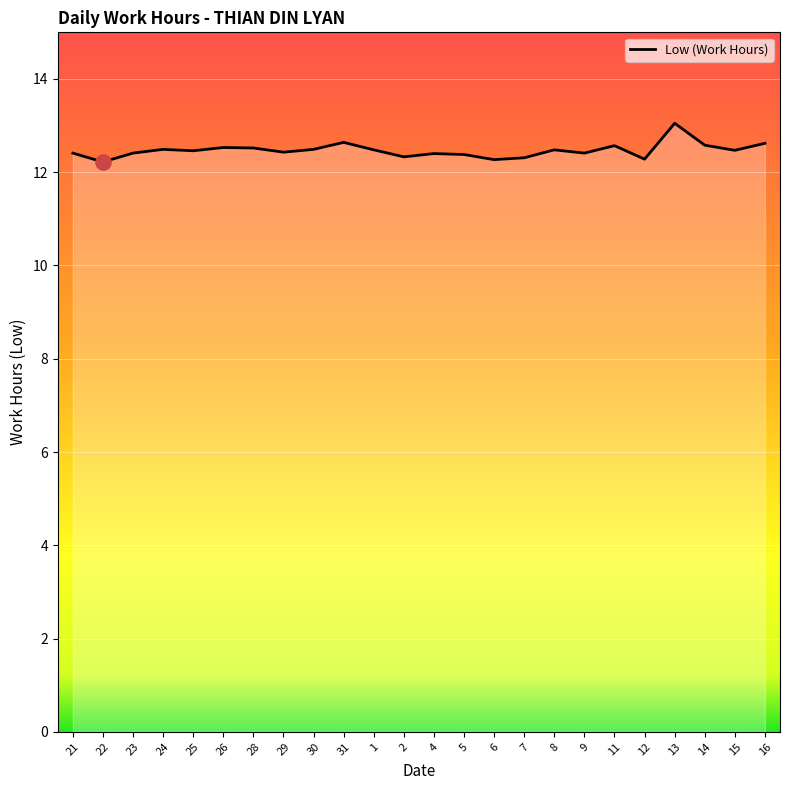

What is the change in value from 1 to 11?

+0.1